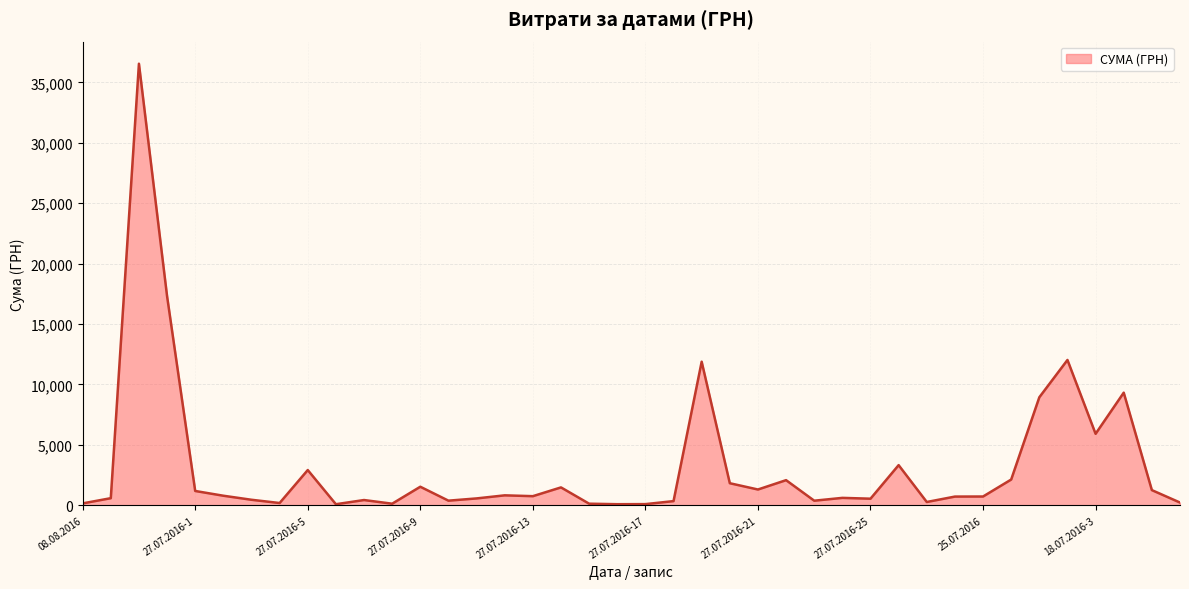

What is the sum of all values?

130180.8